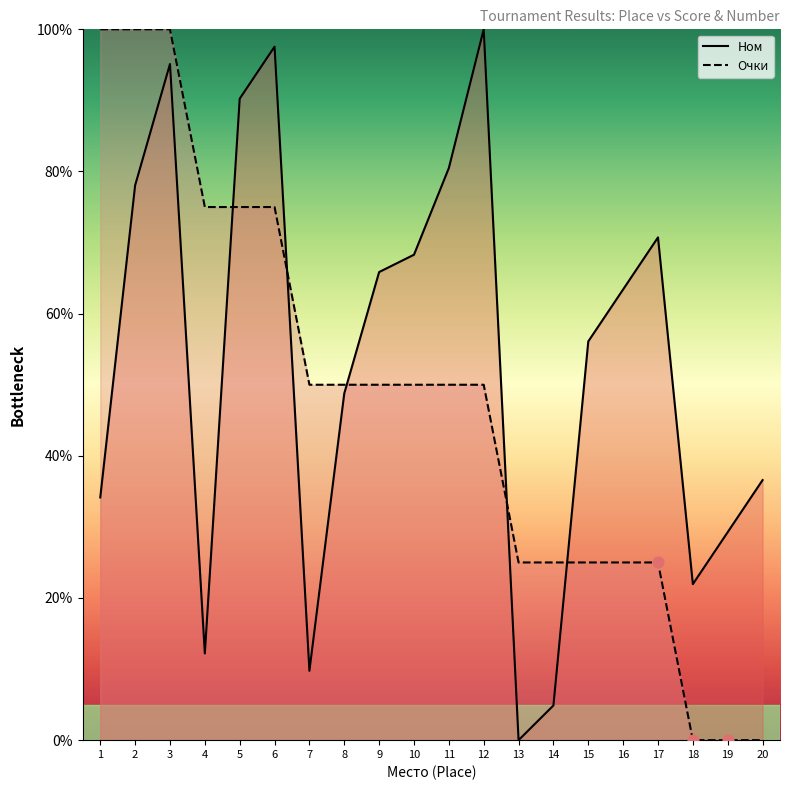

At which category is the sum across all series the highest?

3